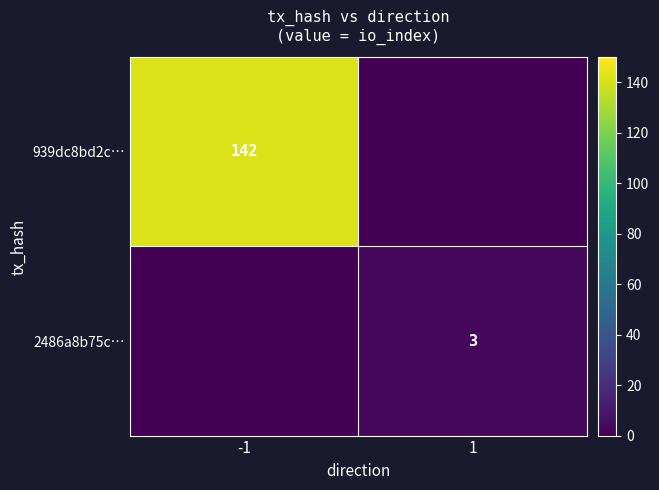

The value of 2486a8b75c… at 1 is 3. True or false?

True